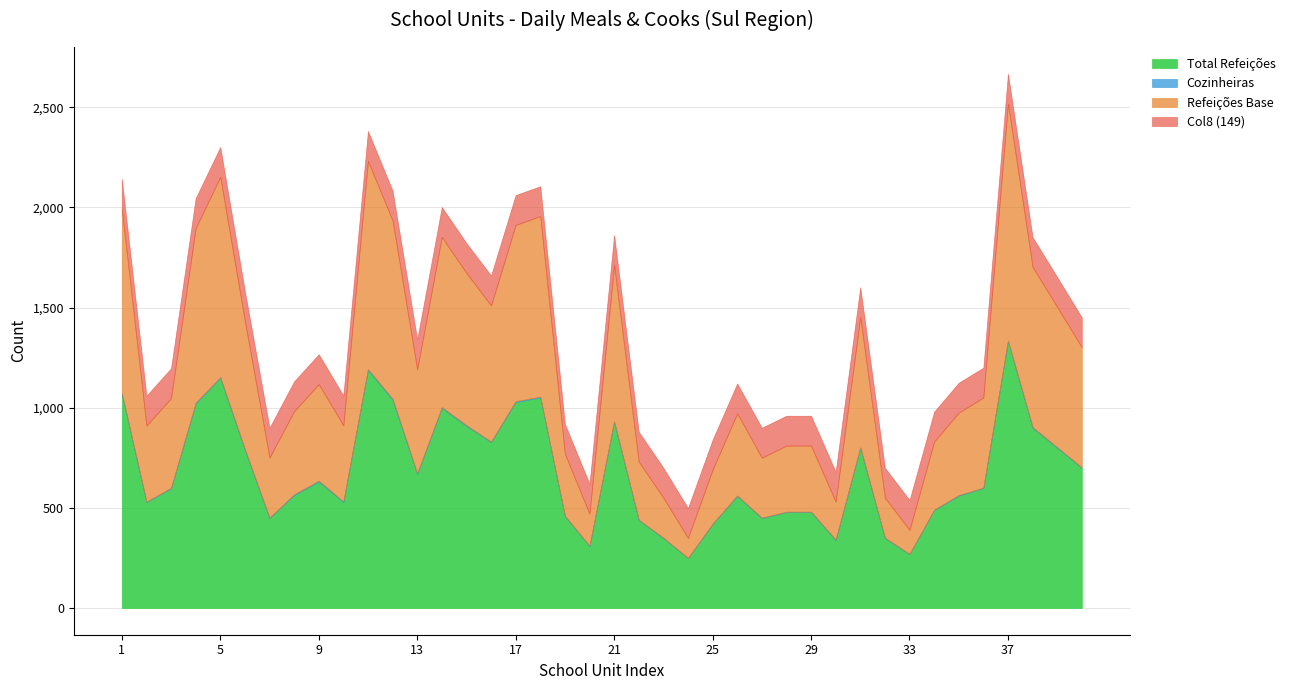

List the labels in order of Refeições Base value, smallest first.

24, 33, 20, 30, 23, 32, 25, 22, 7, 27, 19, 28, 29, 34, 2, 10, 26, 35, 8, 3, 36, 9, 13, 40, 6, 31, 16, 39, 15, 21, 38, 14, 4, 17, 12, 18, 1, 5, 11, 37